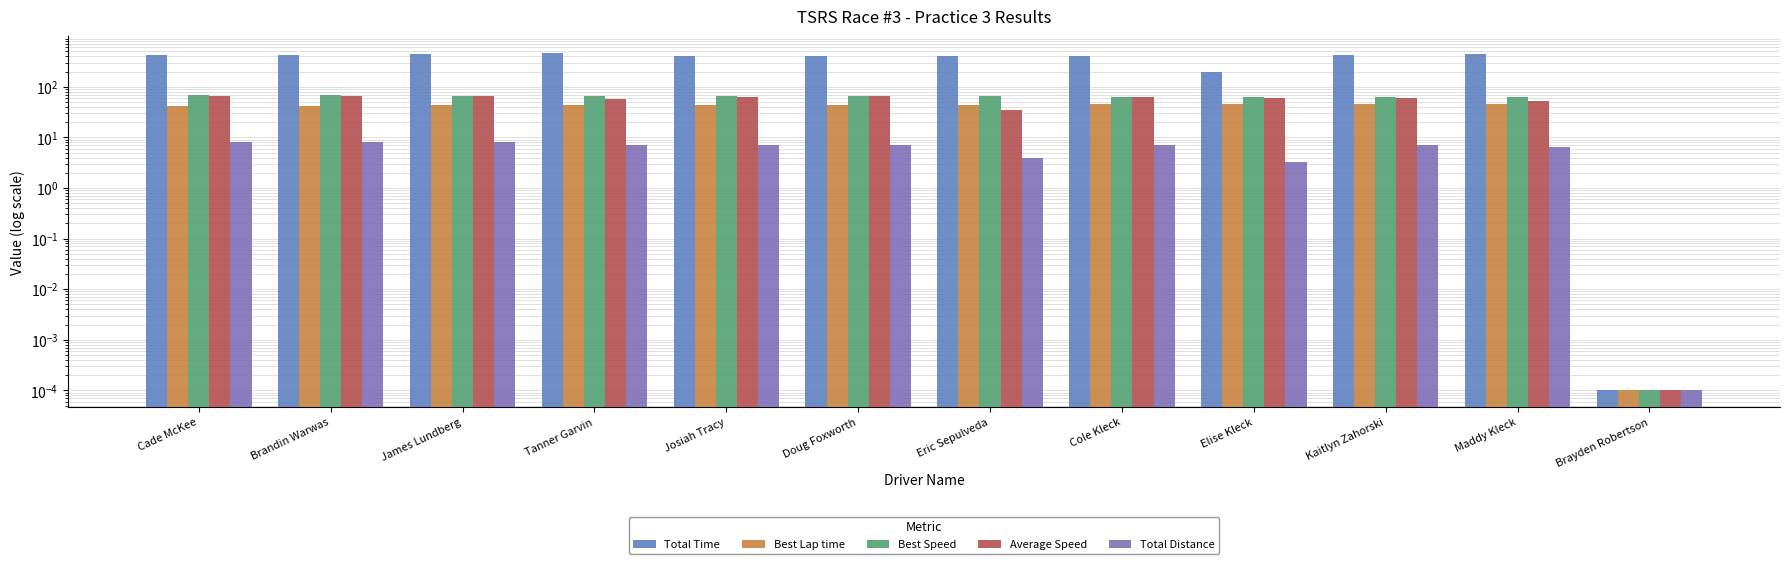

Reading left to right, transcribe all the data shown in this chart.

Total Time: Cade McKee=430.2	Brandin Warwas=431.9	James Lundberg=439.4	Tanner Garvin=460.2	Josiah Tracy=407.3	Doug Foxworth=398.6	Eric Sepulveda=407.4	Cole Kleck=412.4	Elise Kleck=195.6	Kaitlyn Zahorski=429.4	Maddy Kleck=444.3	Brayden Robertson=0.0
Best Lap time: Cade McKee=42.6	Brandin Warwas=42.7	James Lundberg=43.4	Tanner Garvin=43.5	Josiah Tracy=43.6	Doug Foxworth=43.6	Eric Sepulveda=43.9	Cole Kleck=44.8	Elise Kleck=44.9	Kaitlyn Zahorski=46.0	Maddy Kleck=46.7	Brayden Robertson=0.0
Best Speed: Cade McKee=67.5	Brandin Warwas=67.5	James Lundberg=66.3	Tanner Garvin=66.2	Josiah Tracy=66.1	Doug Foxworth=66.0	Eric Sepulveda=65.6	Cole Kleck=64.3	Elise Kleck=64.2	Kaitlyn Zahorski=62.6	Maddy Kleck=61.6	Brayden Robertson=0.0
Average Speed: Cade McKee=66.9	Brandin Warwas=66.7	James Lundberg=65.5	Tanner Garvin=56.3	Josiah Tracy=63.6	Doug Foxworth=65.0	Eric Sepulveda=35.3	Cole Kleck=62.8	Elise Kleck=58.9	Kaitlyn Zahorski=60.4	Maddy Kleck=51.9	Brayden Robertson=0.0
Total Distance: Cade McKee=8.0	Brandin Warwas=8.0	James Lundberg=8.0	Tanner Garvin=7.2	Josiah Tracy=7.2	Doug Foxworth=7.2	Eric Sepulveda=4.0	Cole Kleck=7.2	Elise Kleck=3.2	Kaitlyn Zahorski=7.2	Maddy Kleck=6.4	Brayden Robertson=0.0